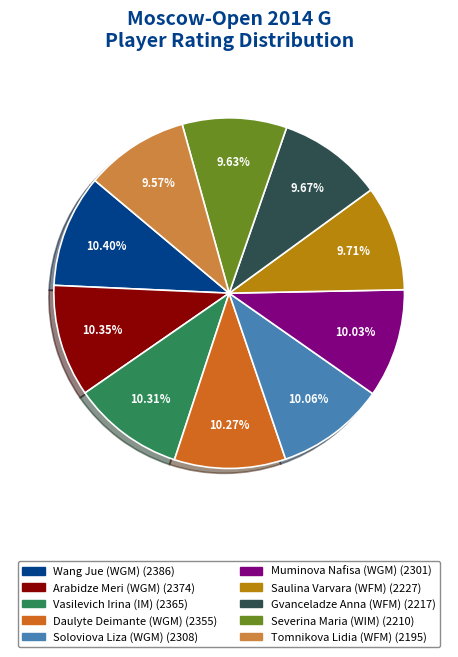

To the nearest percent, what portion does Arabidze Meri (WGM) represent?

10%